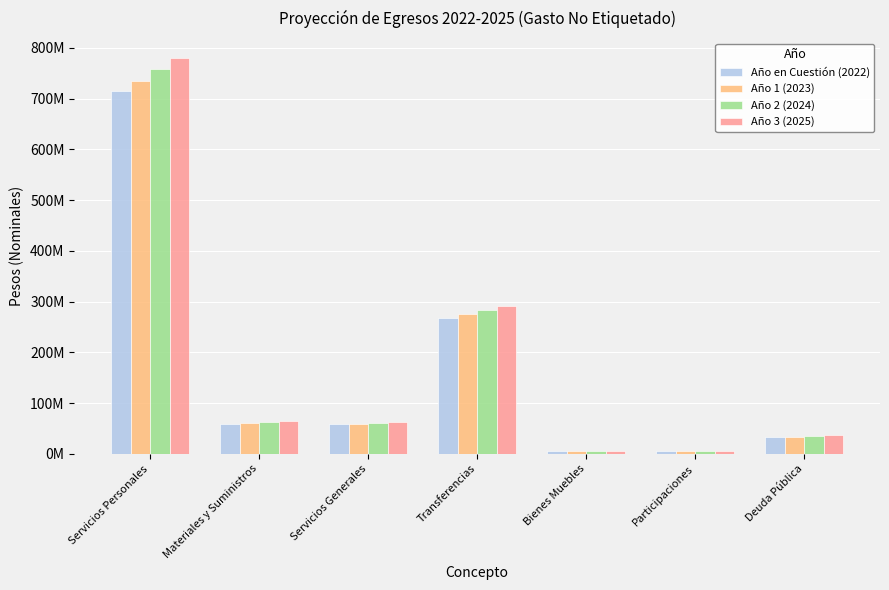

Reading left to right, extract all data points from this chart.

Año en Cuestión (2022): 714050576.1	59579780.8	57999619.9	266962352.9	4853018.8	6000001.0	33079001.0
Año 1 (2023): 735472093.4	61367174.2	59739608.5	274971223.5	4998609.3	6180001.0	34071371.0
Año 2 (2024): 757536256.2	63208189.5	61531796.7	283220360.2	5148567.6	6365401.1	35093512.2
Año 3 (2025): 780262343.9	65104435.2	63377750.6	291716971.0	5303024.7	6556363.1	36146317.5